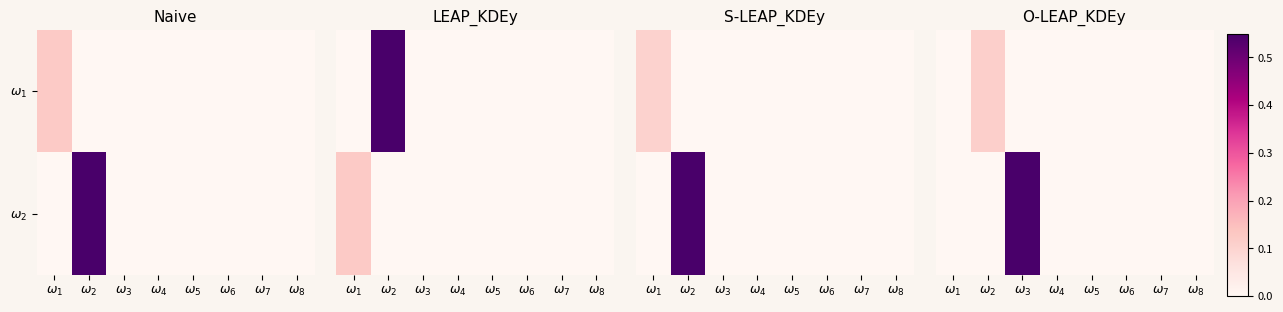

How many data points does each series have?

8